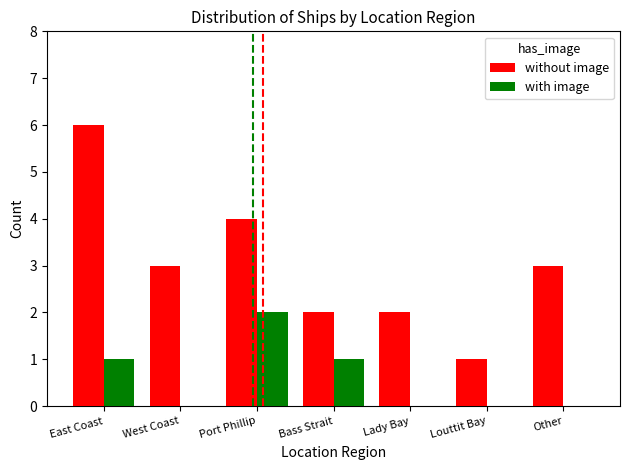

What is the highest value of the without image series?

6